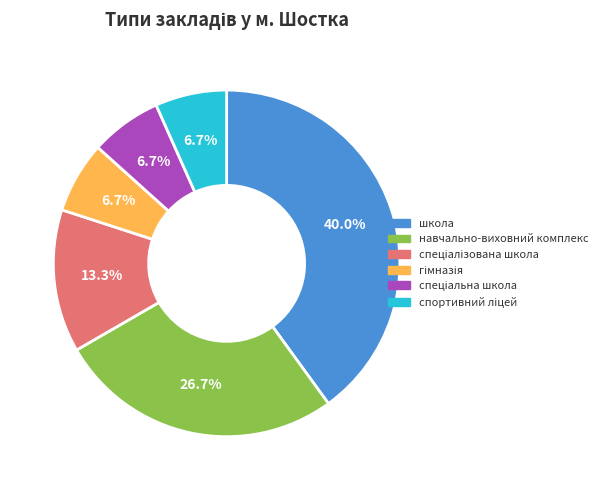

Is there a majority slice in this chart?

No